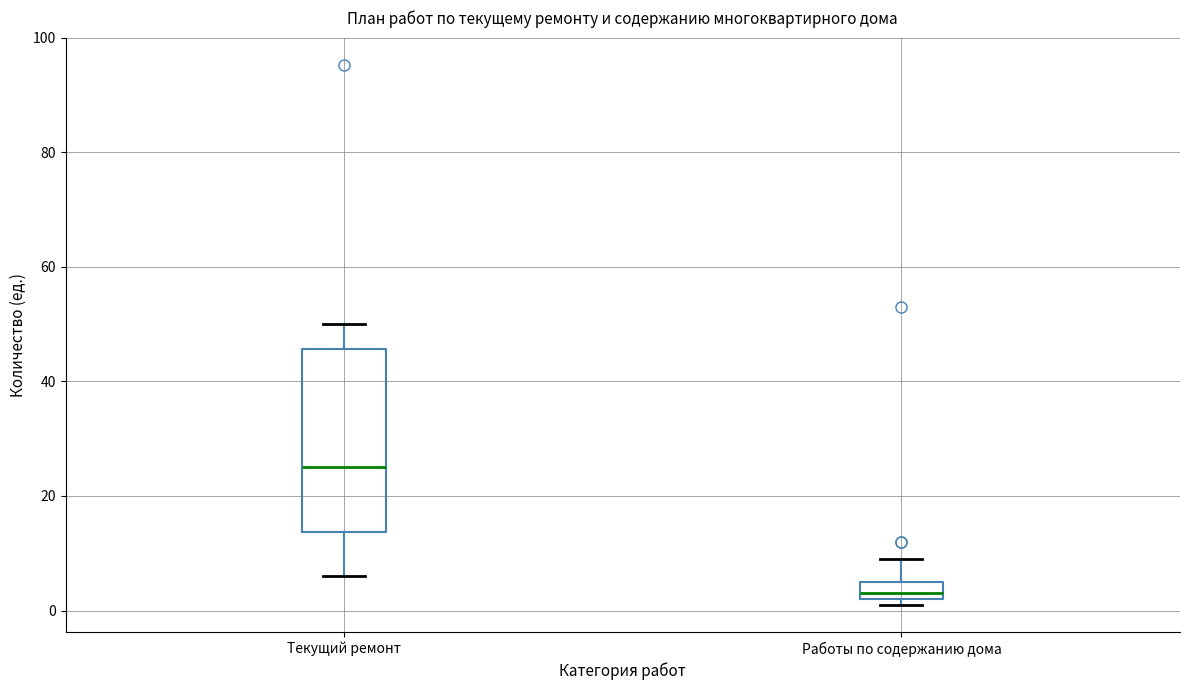

Which box has the highest median line?

Текущий ремонт